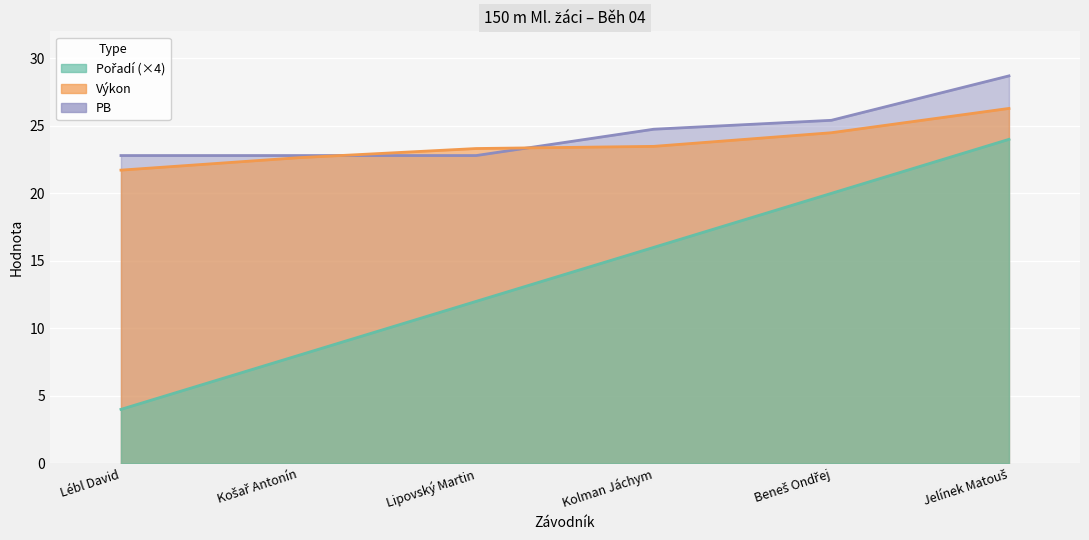

How many data points in PB are less than 24?

3